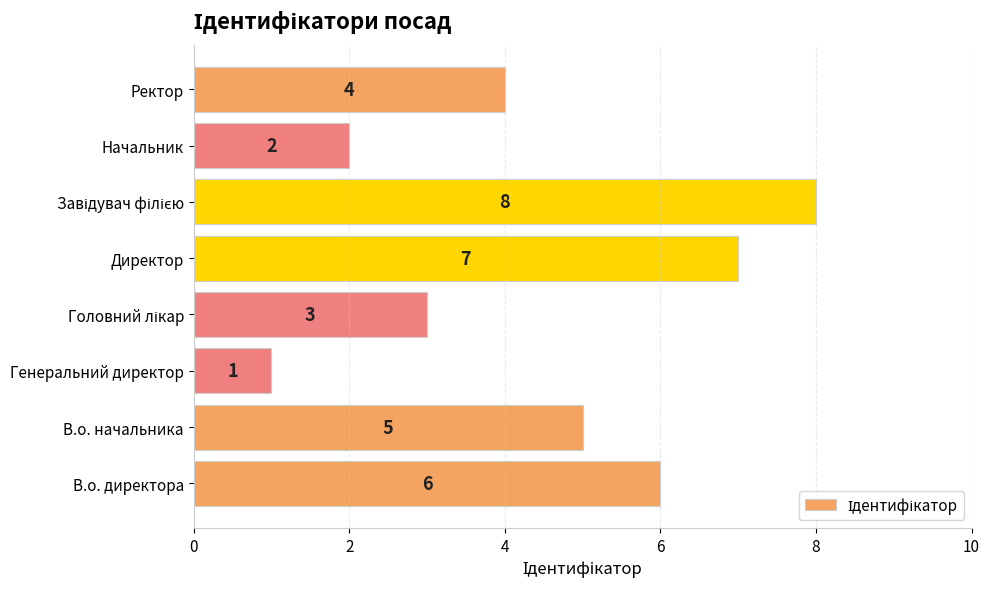

How many bars are there in total?

8